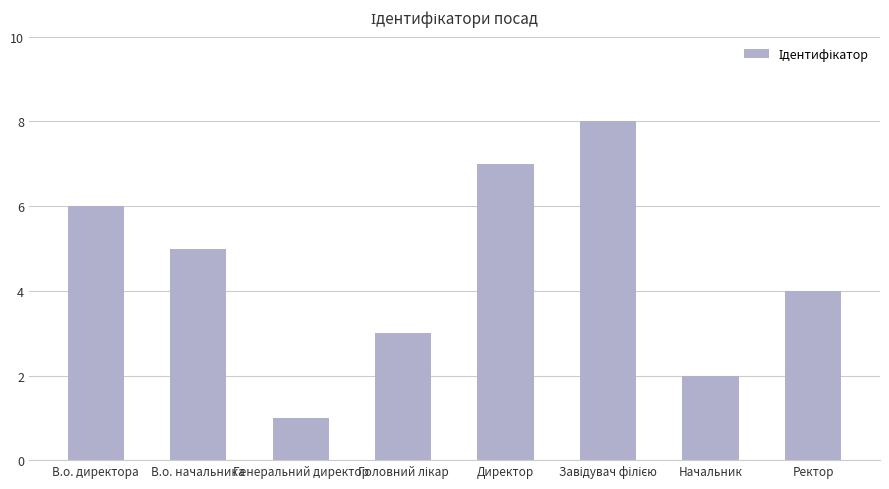

What is the label of the 7th bar from the left?

Начальник